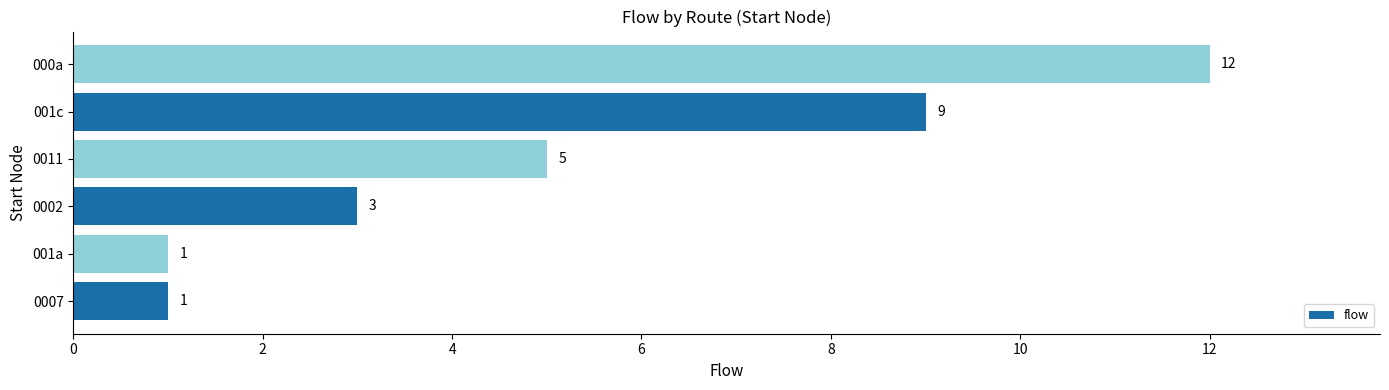

What is the change in value from 001c to 000a?

+3